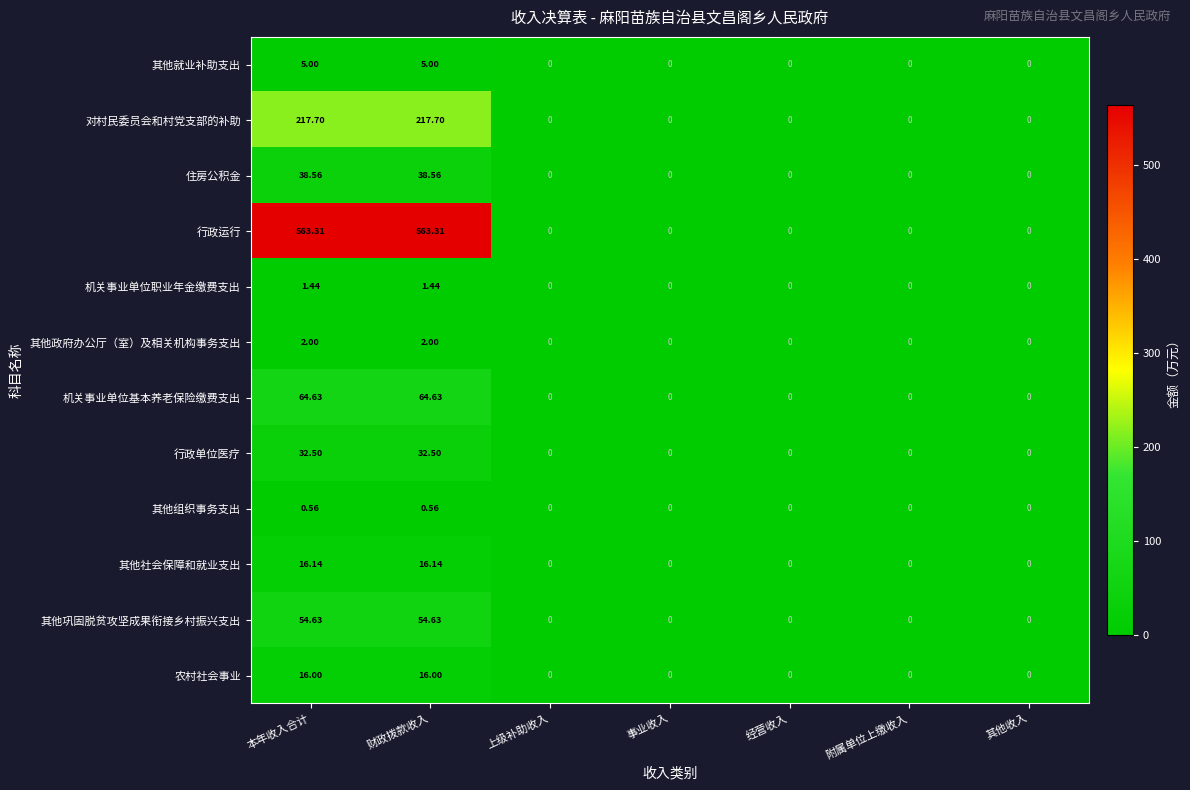

Is the value of 其他社会保障和就业支出 at 附属单位上缴收入 greater than the value of 行政单位医疗 at 财政拨款收入?

No